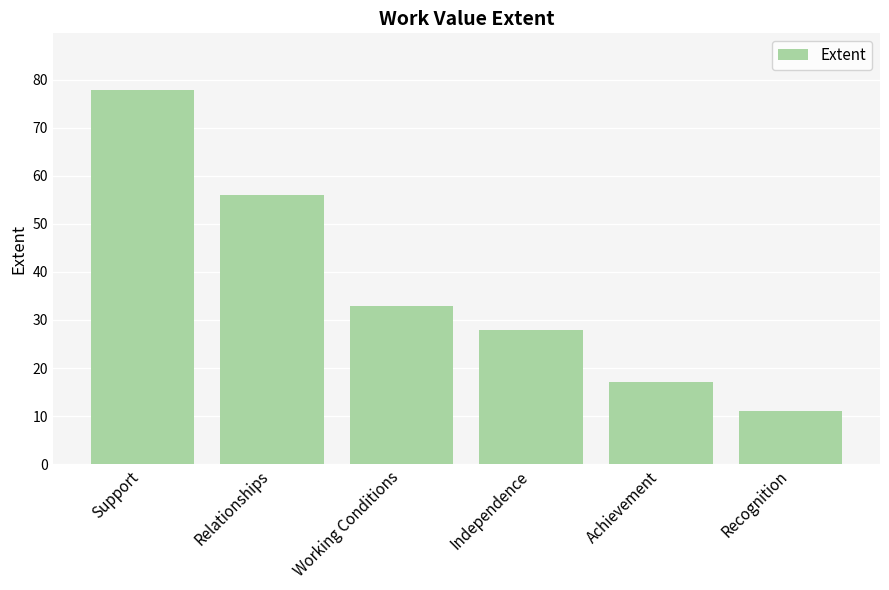

How many data points are less than 33?

3